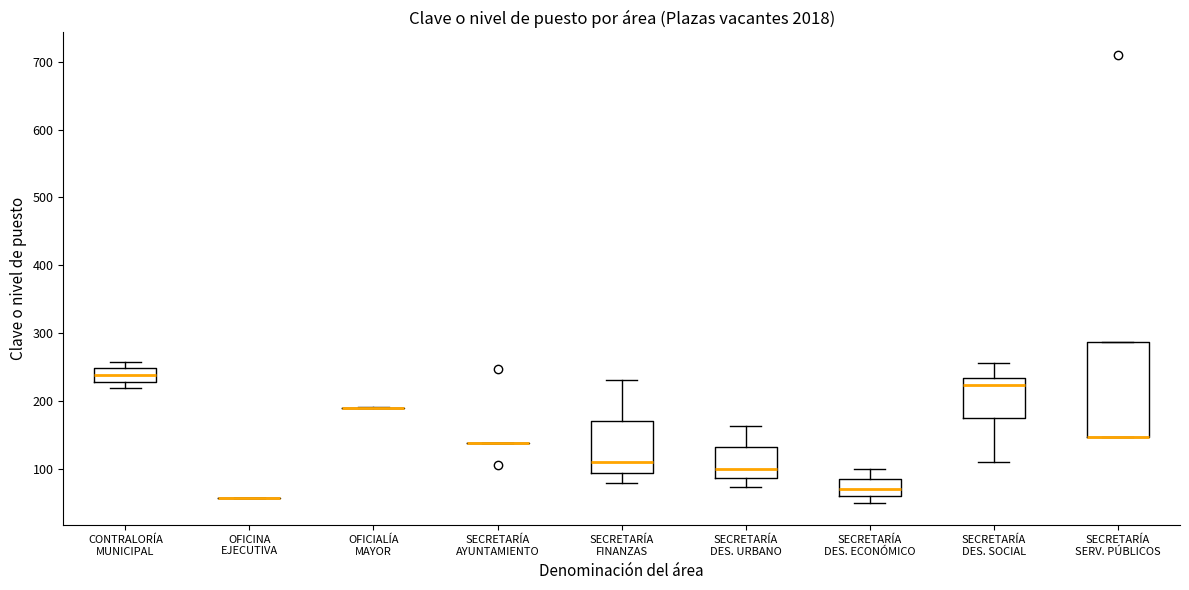

Where does the upper whisker of the box for SECRETARÍA DES. ECONÓMICO end on the y-axis? The values are not printed on the chart, so give them approximately, as read against the axis.

100